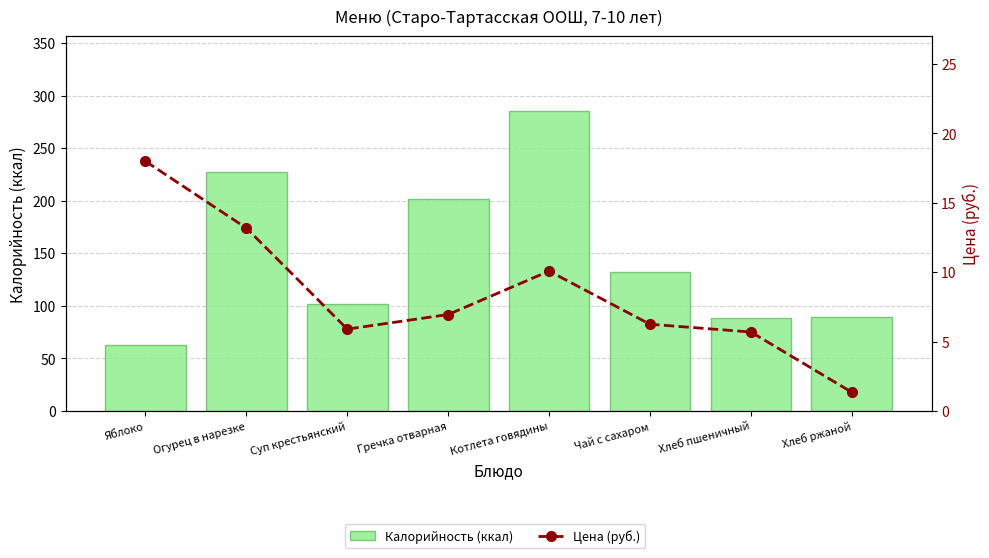

Reading right to left, extract all data points from this chart.

Калорийность (ккал): 89.0	88.0	132.0	285.0	202.0	102.0	227.0	63.0
Цена (руб.): 1.4	5.7	6.2	10.1	7.0	5.9	13.2	18.0